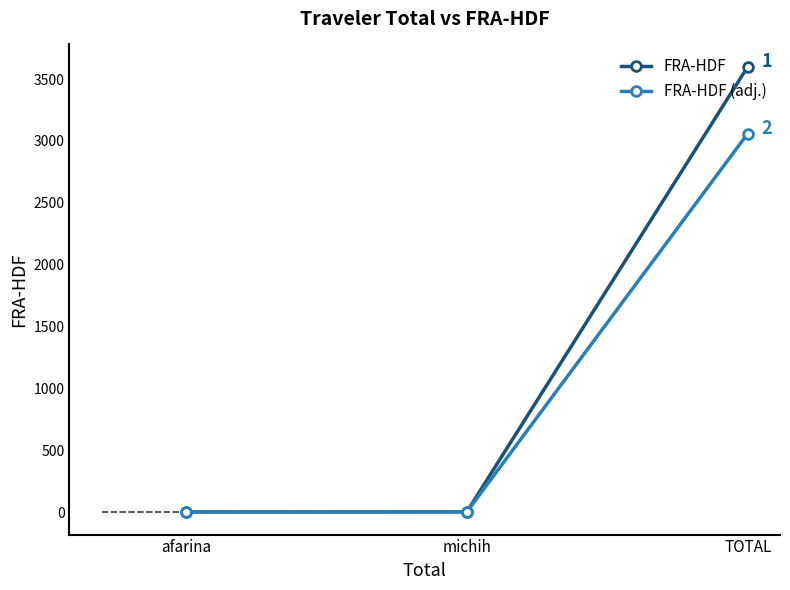

Which series has the widest spread of values?

FRA-HDF